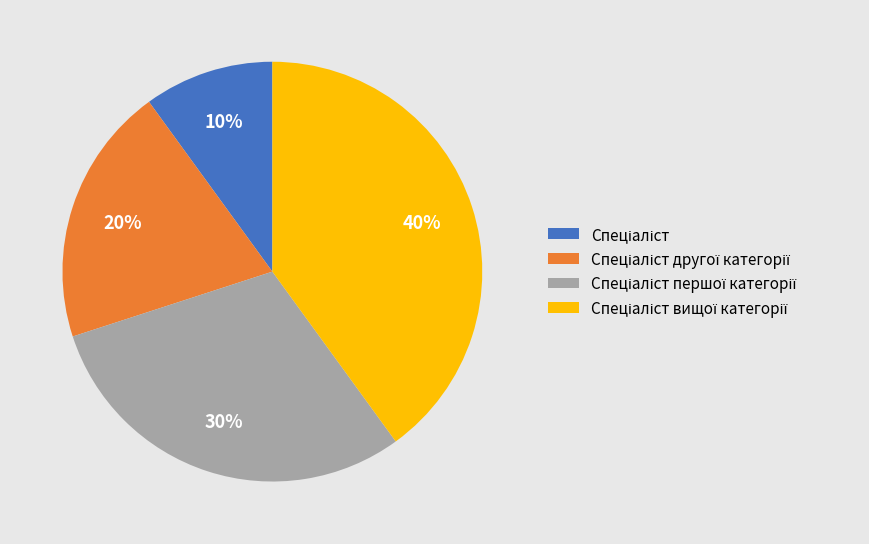

To the nearest percent, what is the difference between the largest and smallest slice percentages?

30%